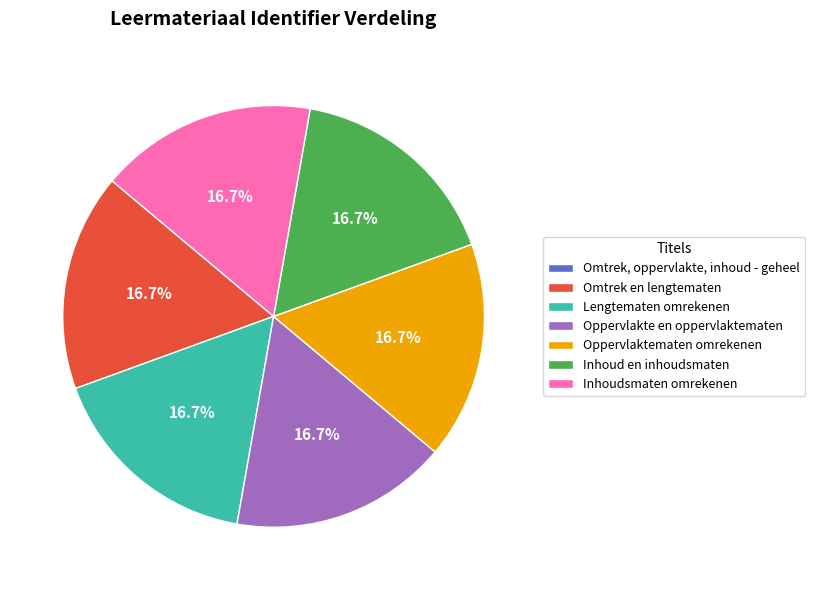

What percentage do Oppervlakte en oppervlaktematen and Inhoudsmaten omrekenen together represent?

33.3%